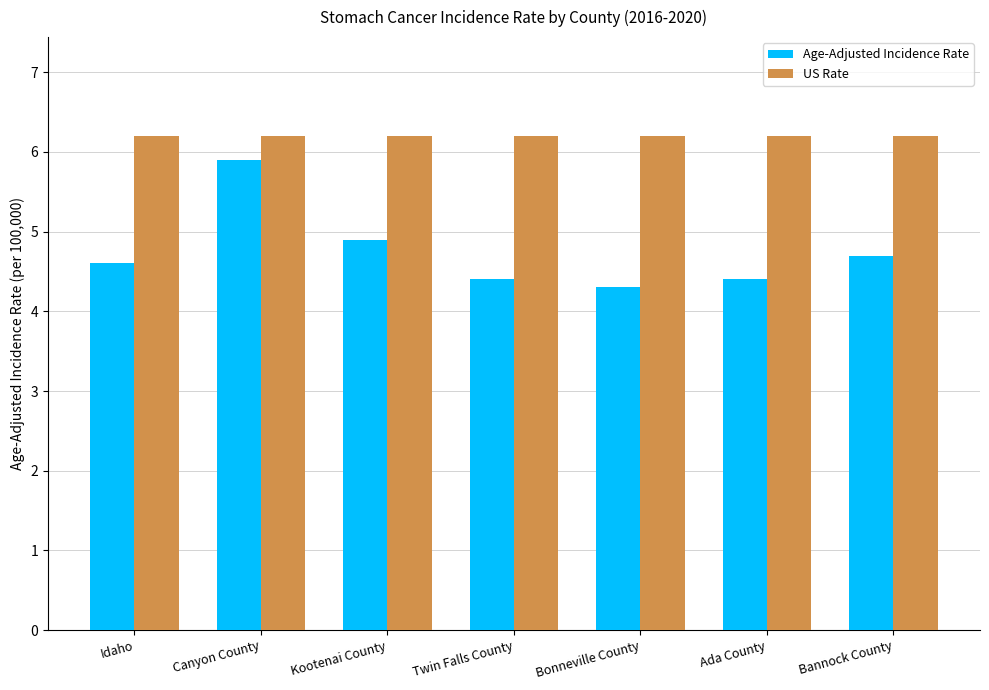

Reading left to right, list all the values displayed in this chart.

Age-Adjusted Incidence Rate: 4.6	5.9	4.9	4.4	4.3	4.4	4.7
US Rate: 6.2	6.2	6.2	6.2	6.2	6.2	6.2